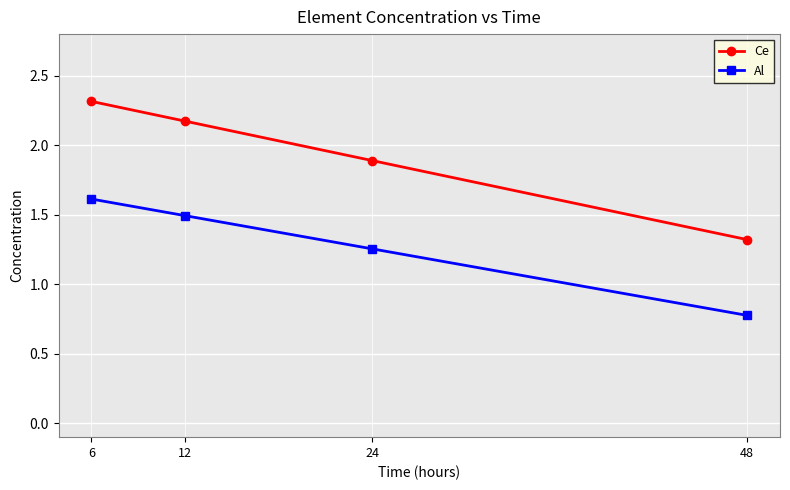

True or false: Ce has a value of 3.6 at 12.

False